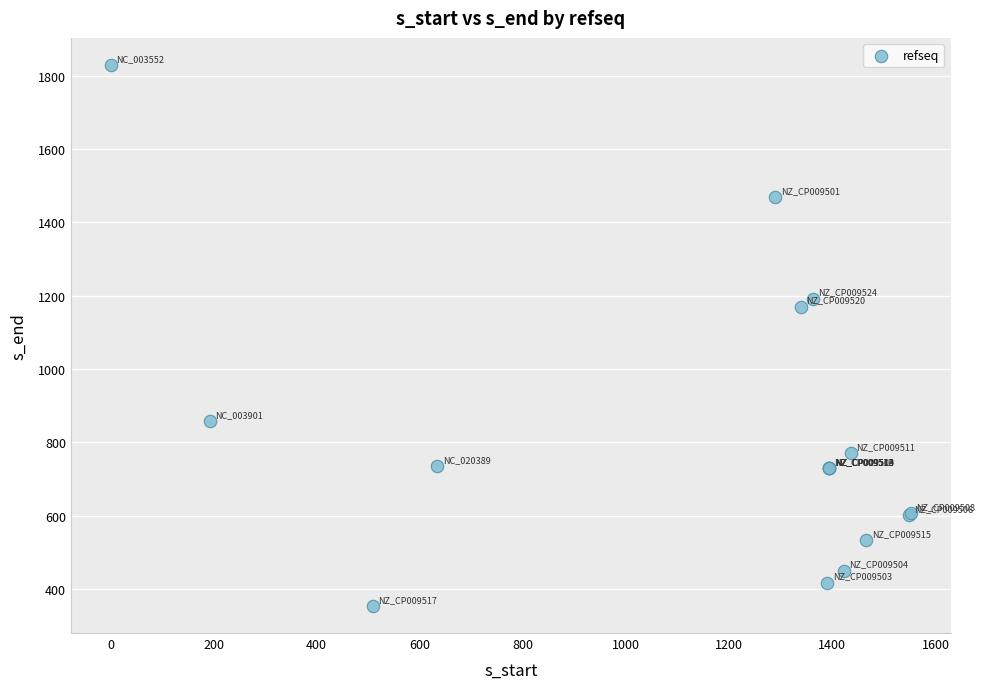

What Y value in the scatter plot is closest to 1091?

1170